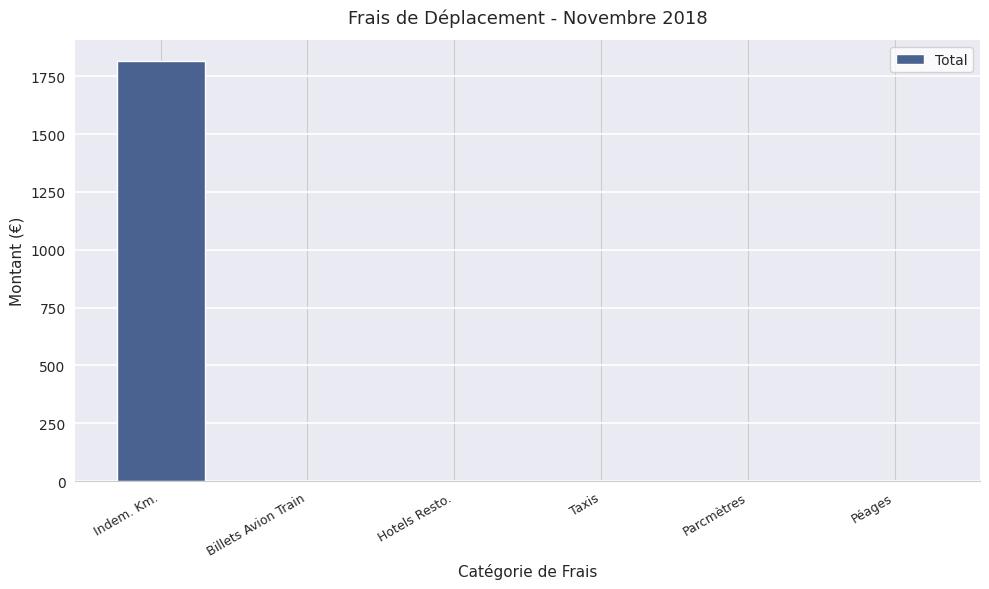

Which category has the highest value across all series?

Indem. Km.